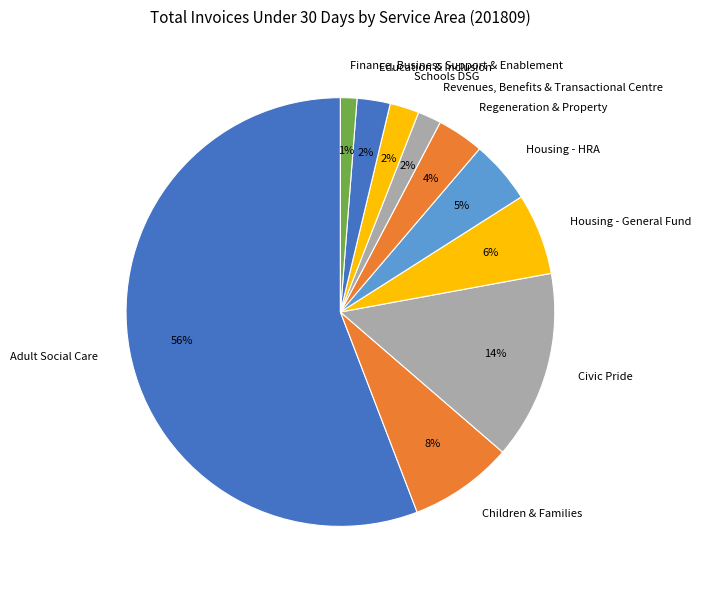

What is the largest slice in the pie chart?

Adult Social Care